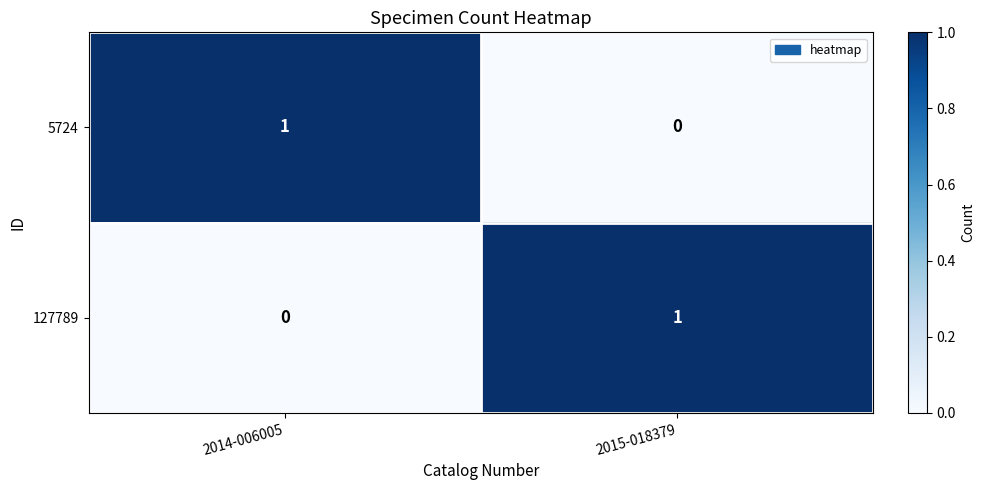

Which category has the highest value in the 5724 series?

2014-006005